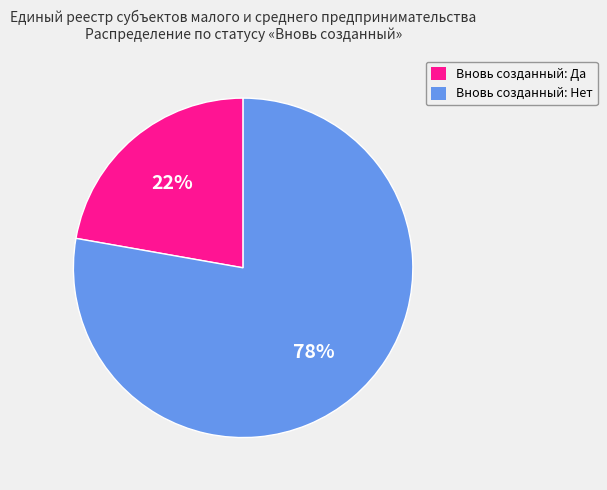

To the nearest percent, what is the average slice percentage?

50%